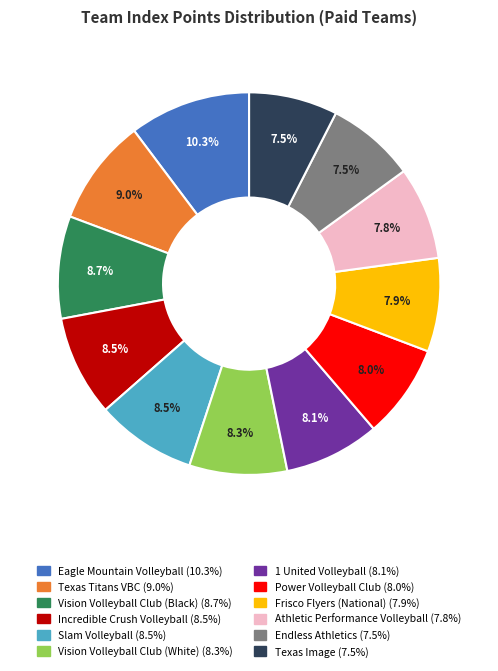

Does any single category account for the majority?

No